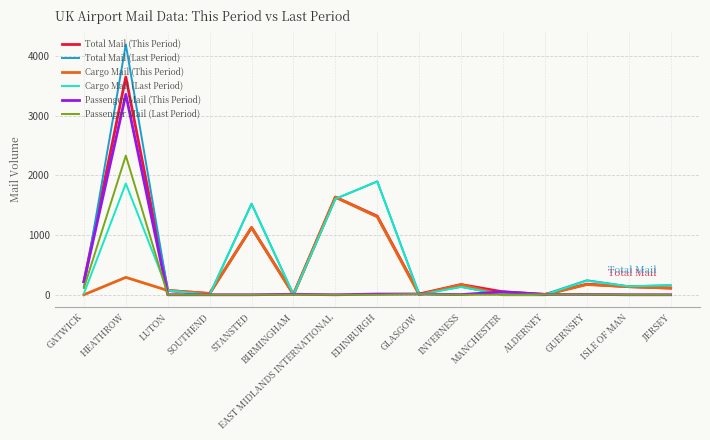

What is the highest value of the Cargo Mail (Last Period) series?

1897.1